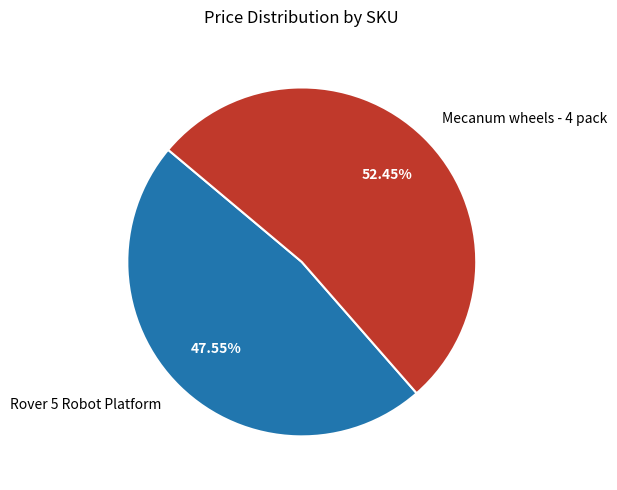

How many segments does this pie chart have?

2